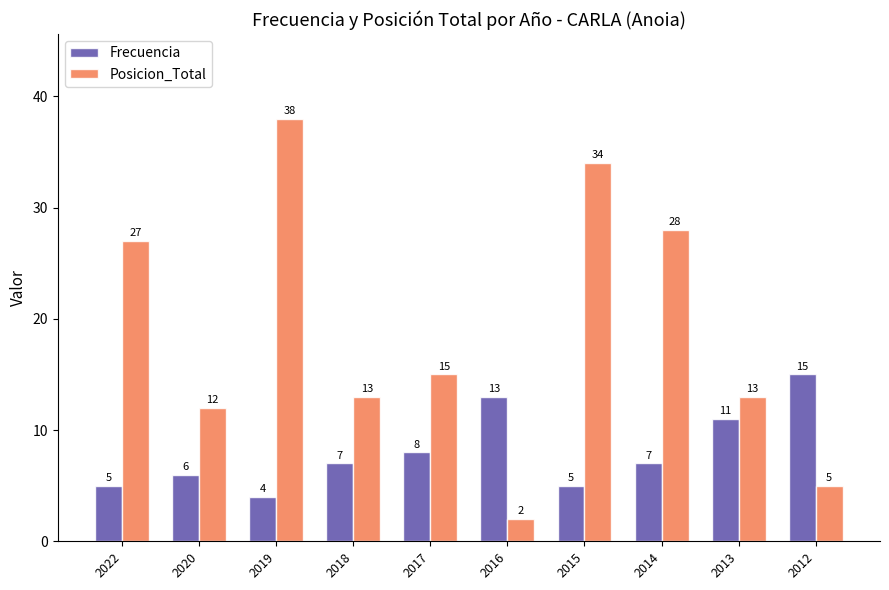

The Posicion_Total series shows 2 at 2016. True or false?

True